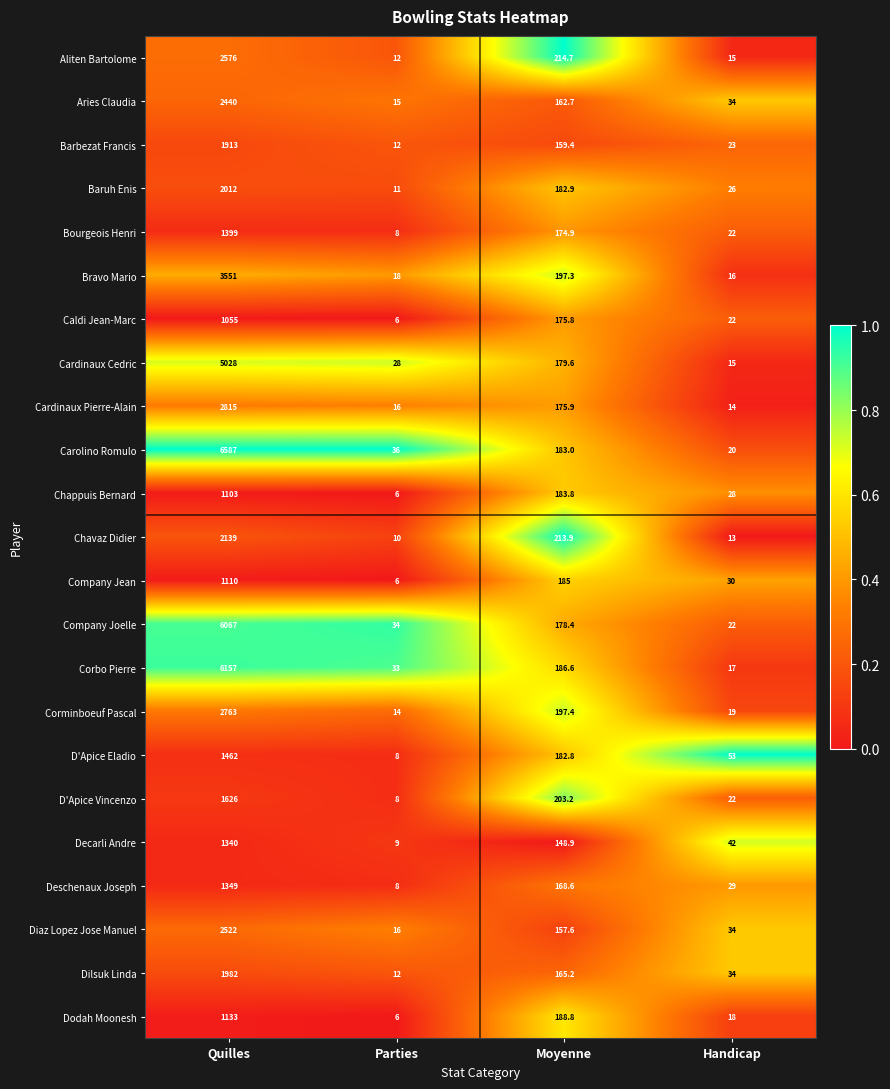

What is the total value across all series at Moyenne?

4166.4